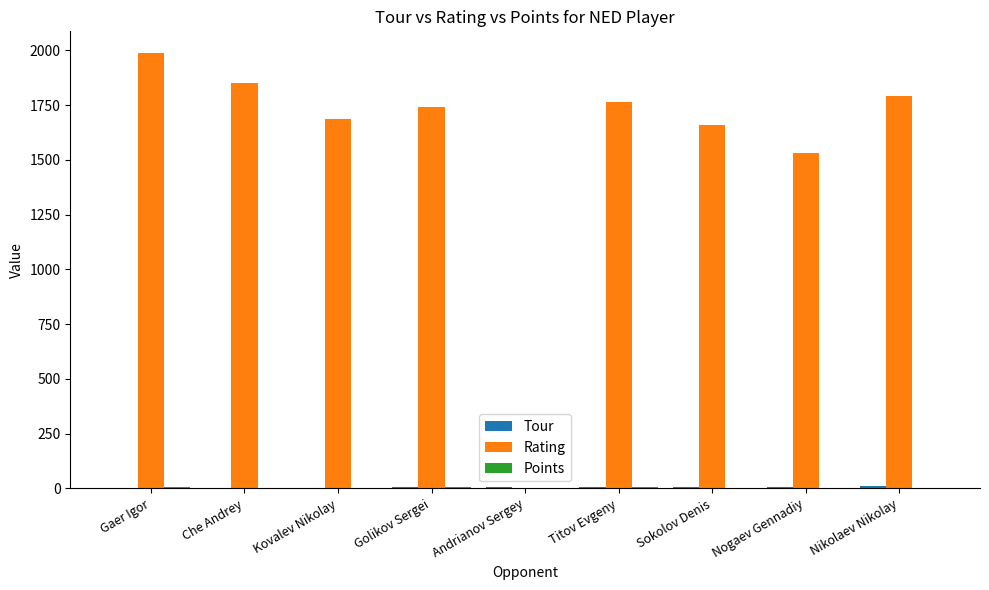

At which category is the sum across all series the highest?

Gaer Igor